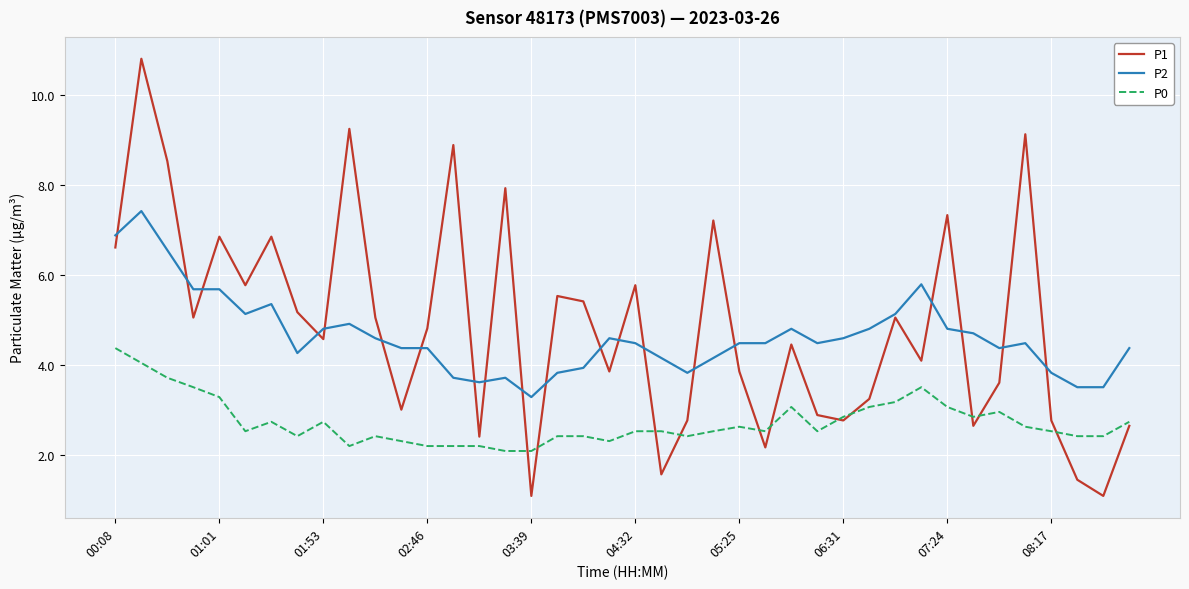

Which series has the largest range (max minus min)?

P1